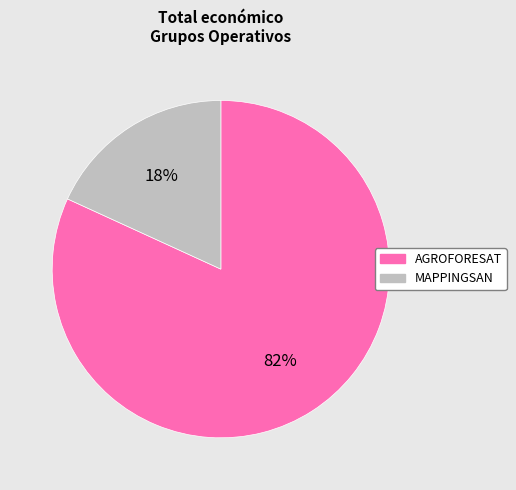

What is the largest slice in the pie chart?

AGROFORESAT